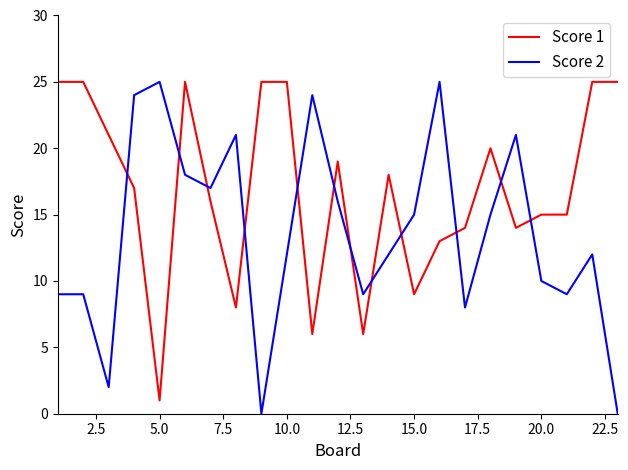

Is this an area chart (filled region under the line)?

No